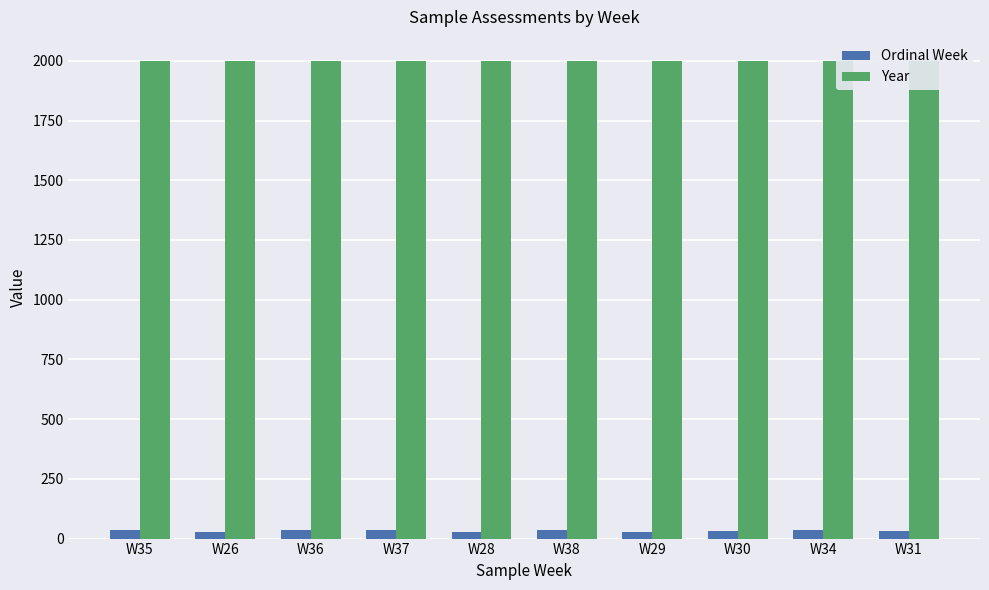

Reading left to right, list all the values displayed in this chart.

Ordinal Week: W35=35	W26=26	W36=36	W37=37	W28=28	W38=38	W29=29	W30=30	W34=34	W31=31
Year: W35=1998	W26=1998	W36=1998	W37=1998	W28=1998	W38=1998	W29=1998	W30=1998	W34=1998	W31=1998